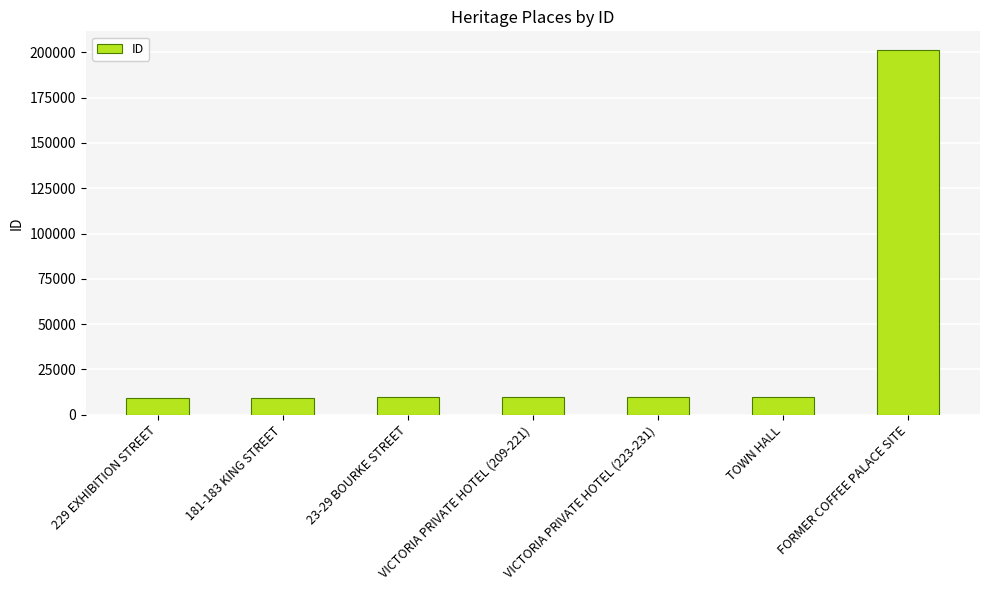

What position from the left is VICTORIA PRIVATE HOTEL (223-231)?

5